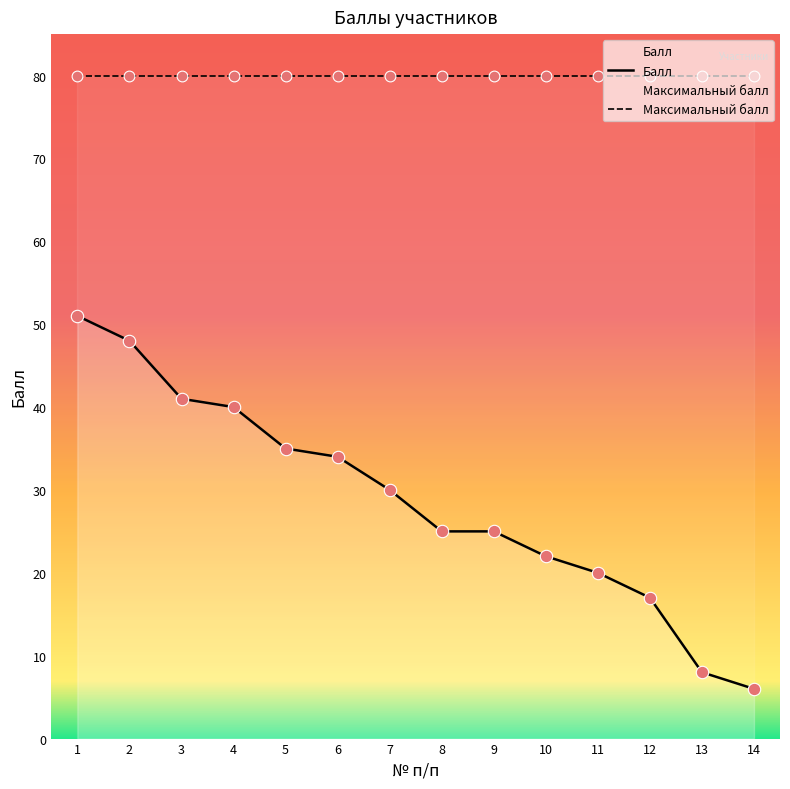

Which series has the largest total across all categories?

Максимальный балл